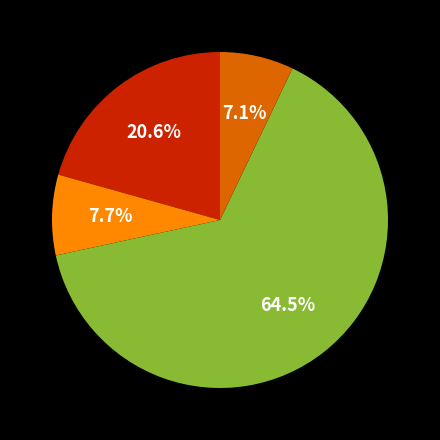

Does any single category account for the majority?

Yes